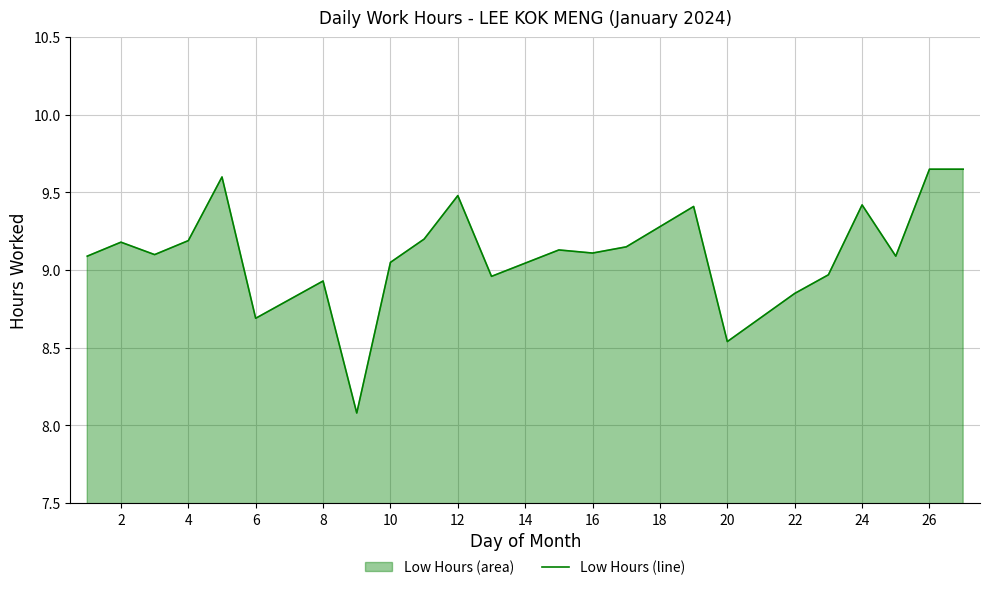

What is the smallest value displayed?

8.1